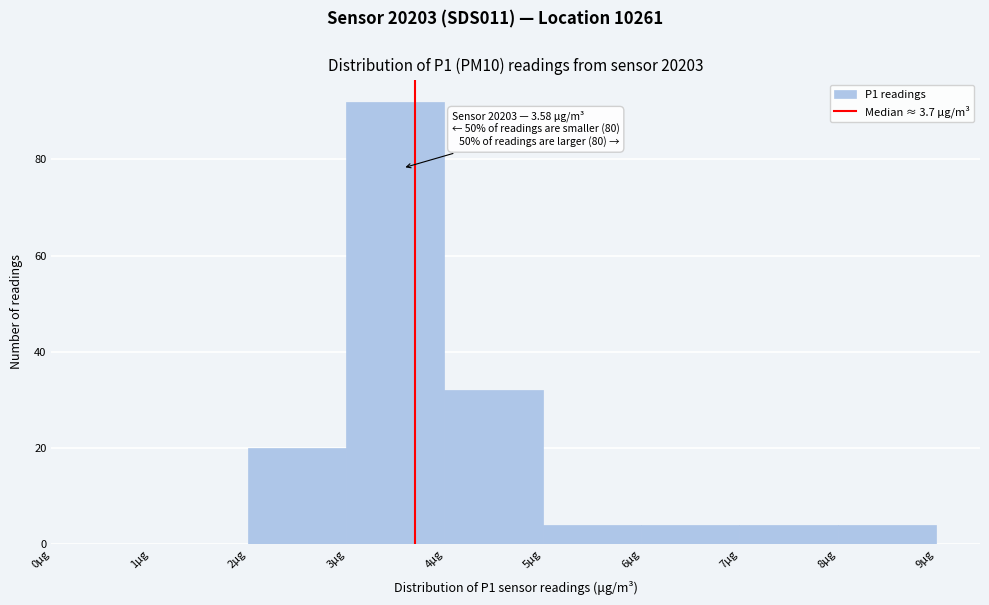

Over which range of the x-axis is the bar tallest?

3 to 4